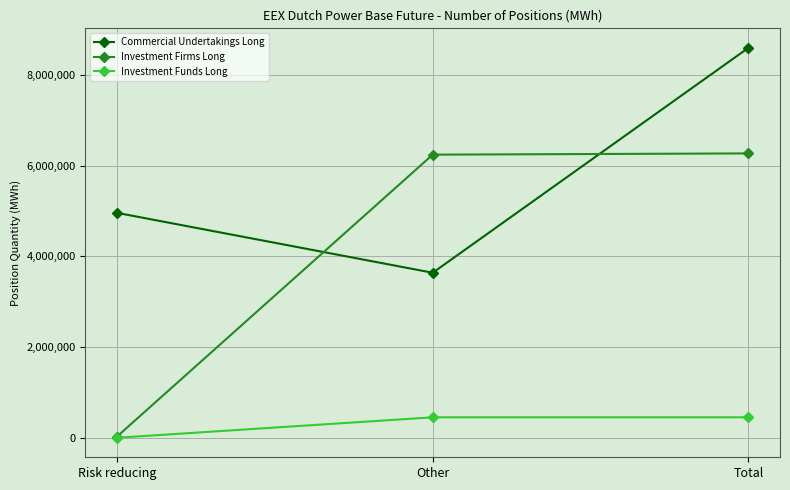

Is it true that Commercial Undertakings Long equals 7804268 at Risk reducing?

False